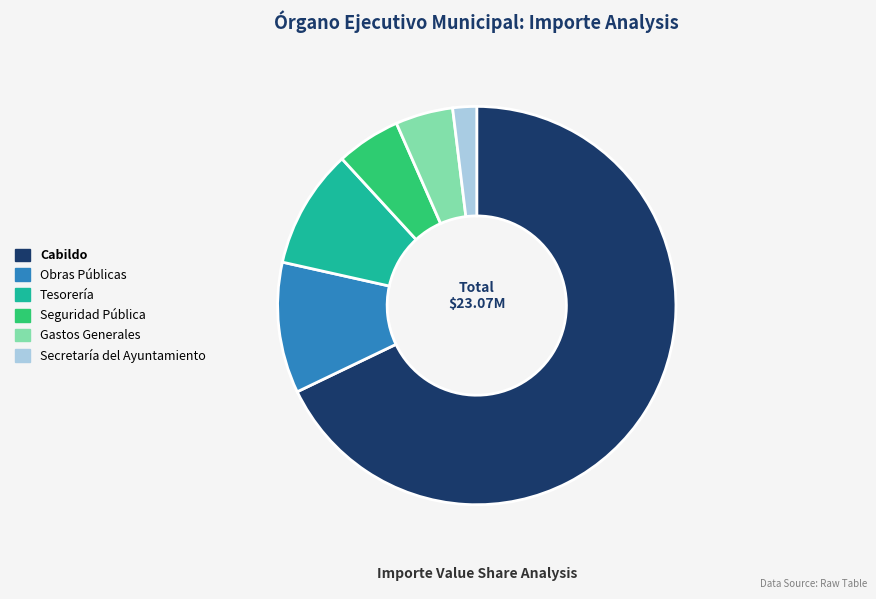

Is the sum of Gastos Generales and Obras Públicas greater than half?

No